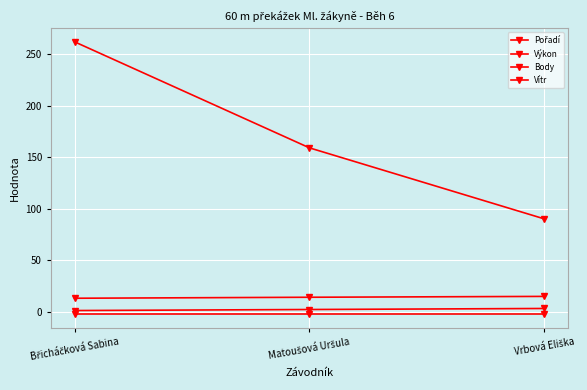

Is it true that Body equals 435.5 at Břicháčková Sabina?

False